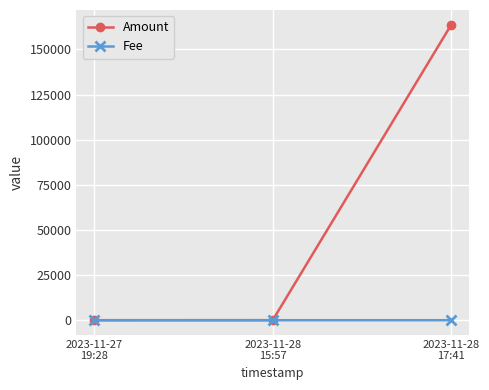

What is the sum of the Fee values at 2023-11-27
19:28 and 2023-11-28
17:41?

2.0